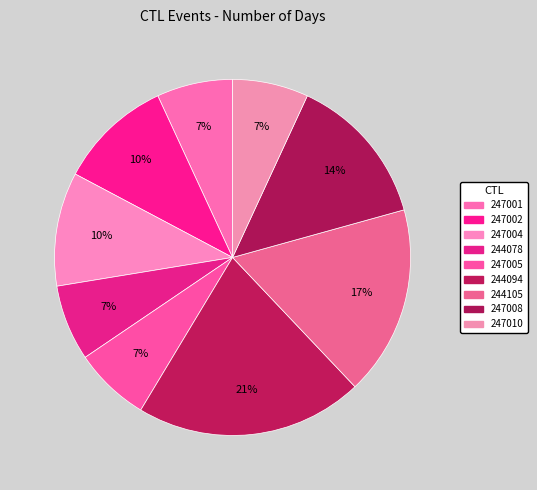

What percentage is the 247005 slice, to the nearest percent?

7%